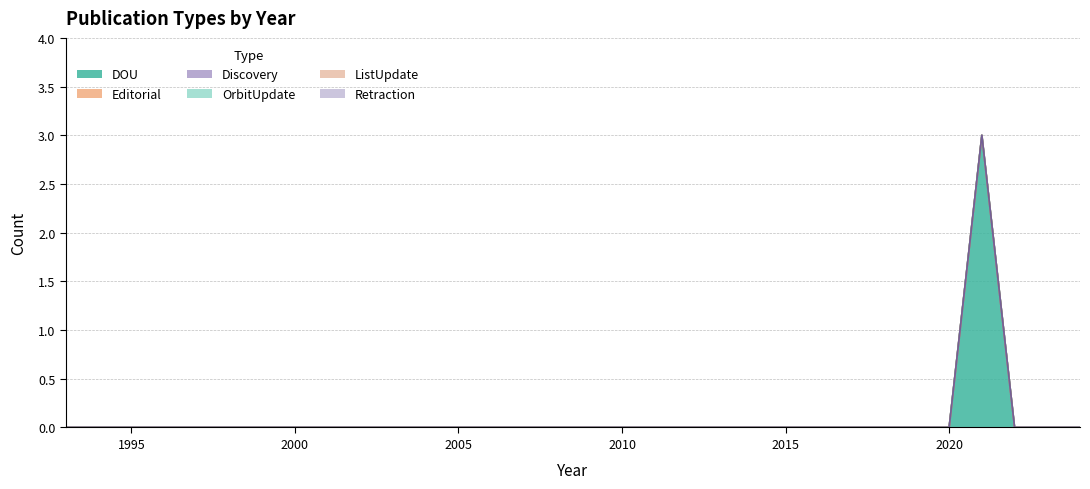

Which category has the highest value in the Editorial series?

1993